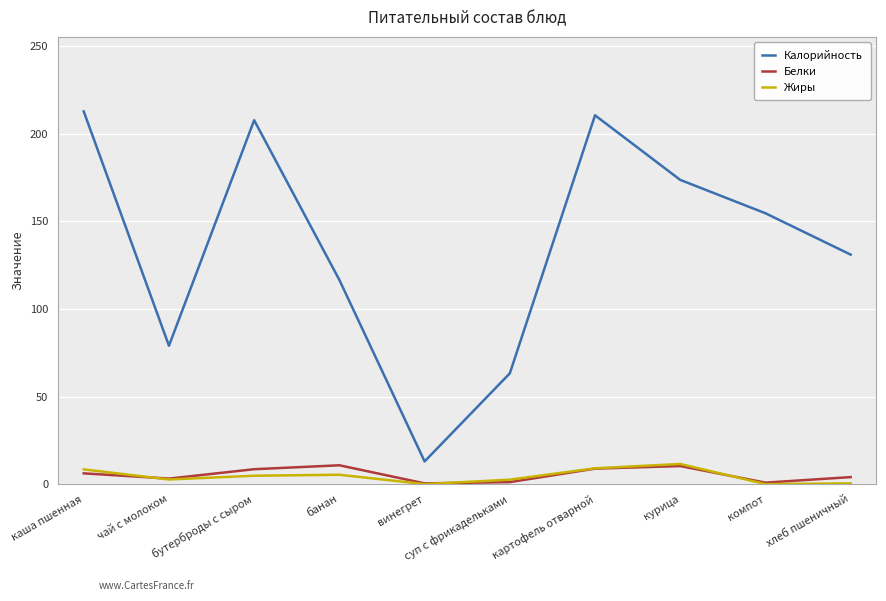

What is the spread (max minus min) of values at хлеб пшеничный?

130.5